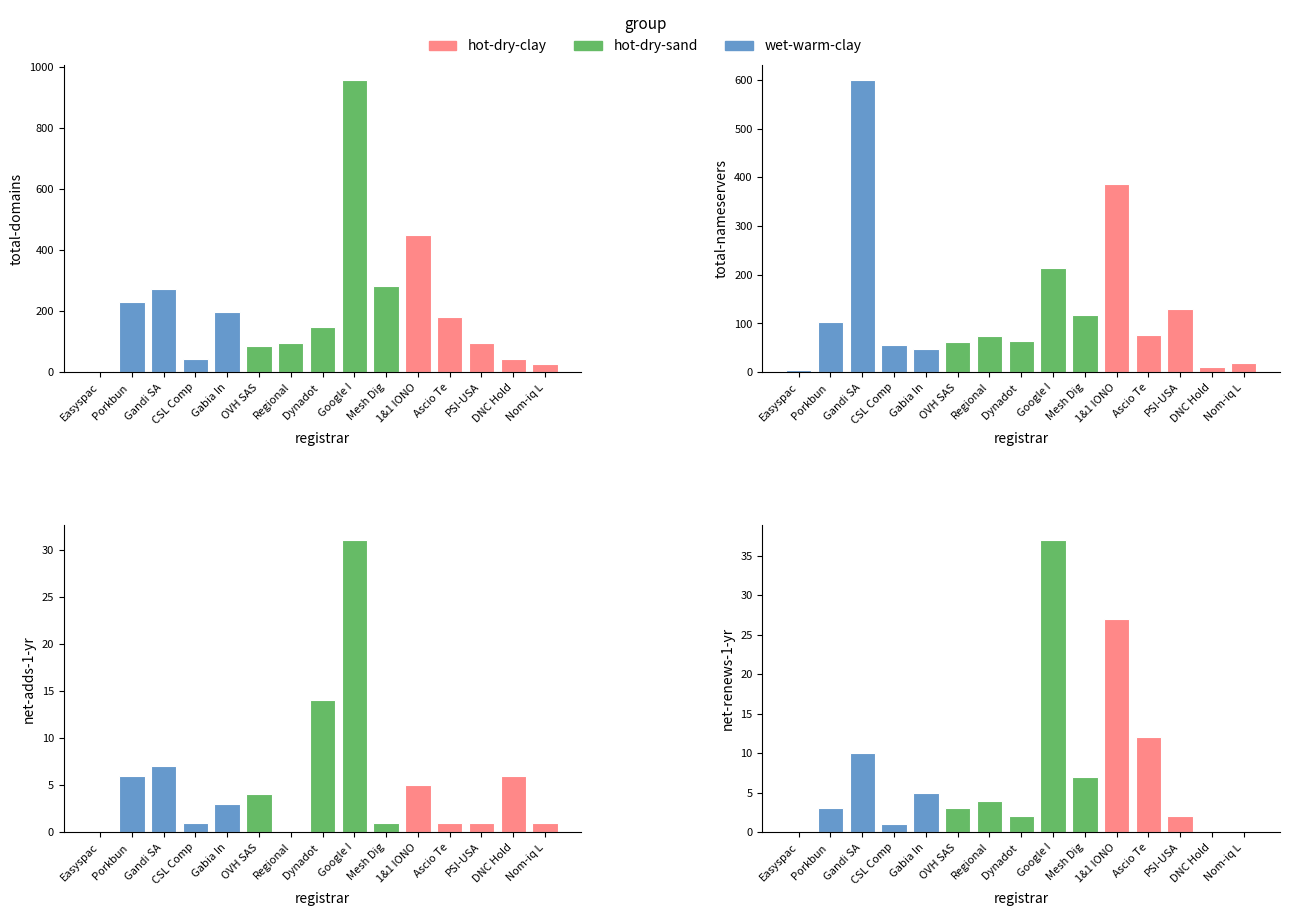

What is the total value across all series at CSL Comp?

38